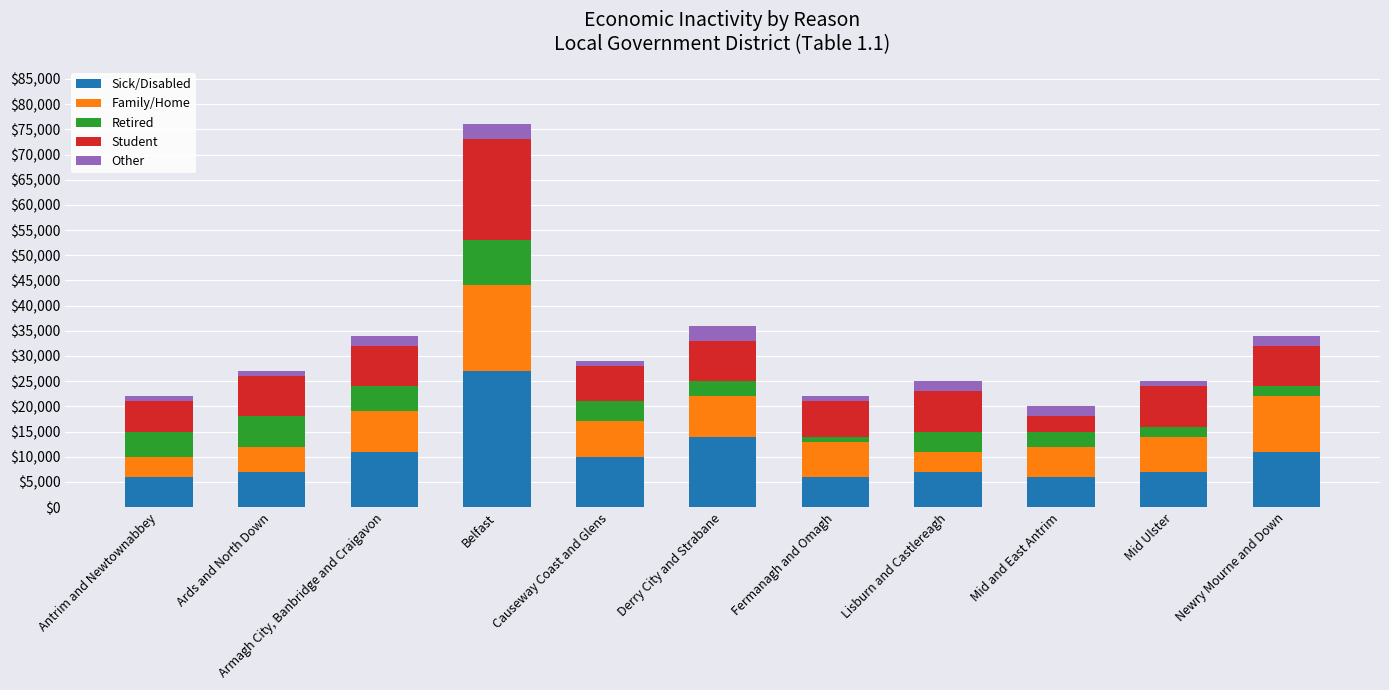

Is it true that Sick/Disabled equals 6000 at Antrim and Newtownabbey?

True